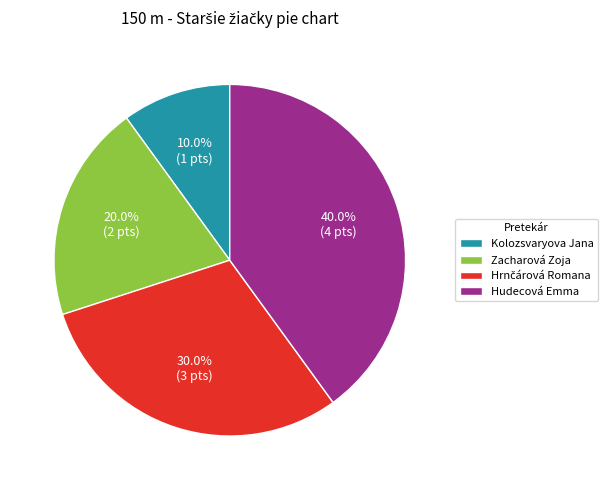

What percentage do Hudecová Emma and Zacharová Zoja together represent?

60.0%